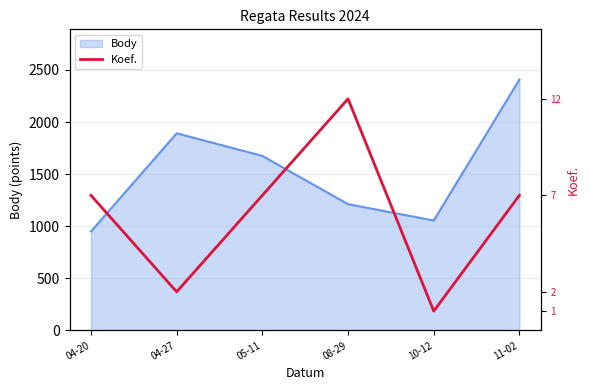

What is the smallest value displayed?

150